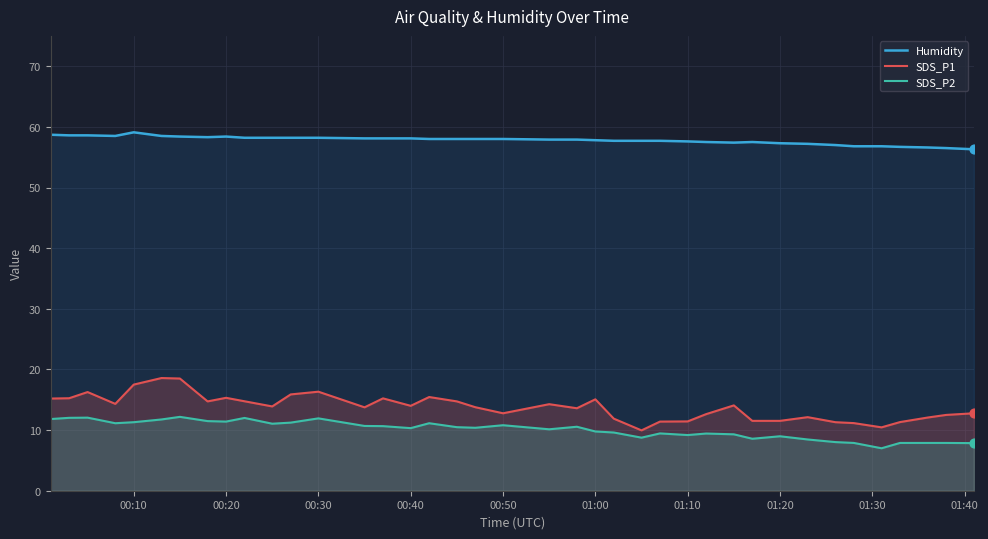

Which series has the largest total across all categories?

Humidity